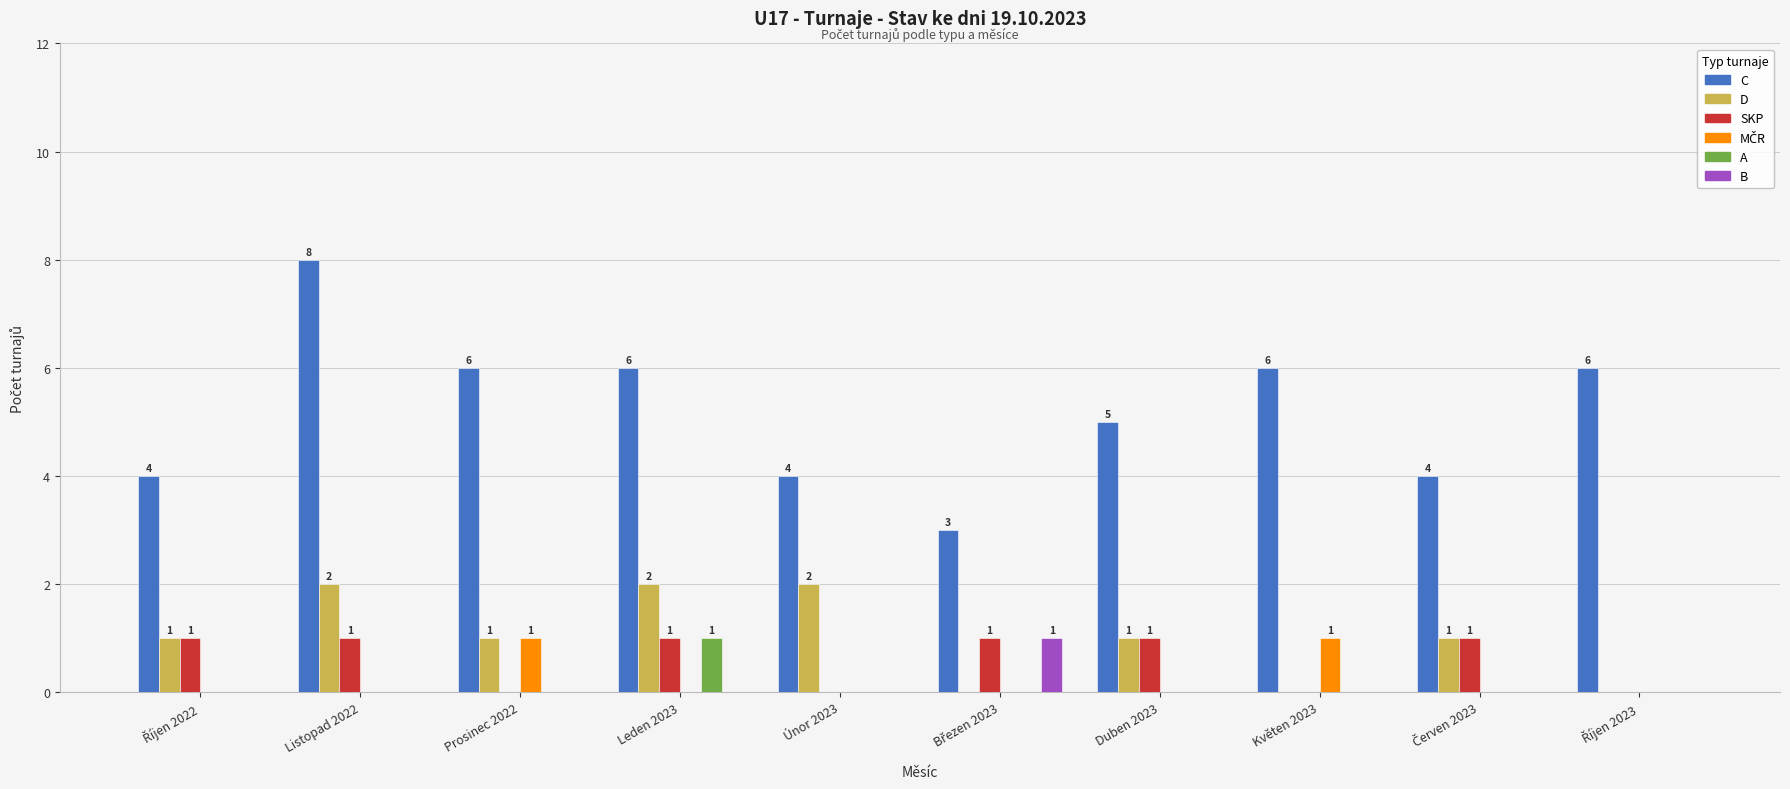

The A series shows 1 at Leden 2023. True or false?

True